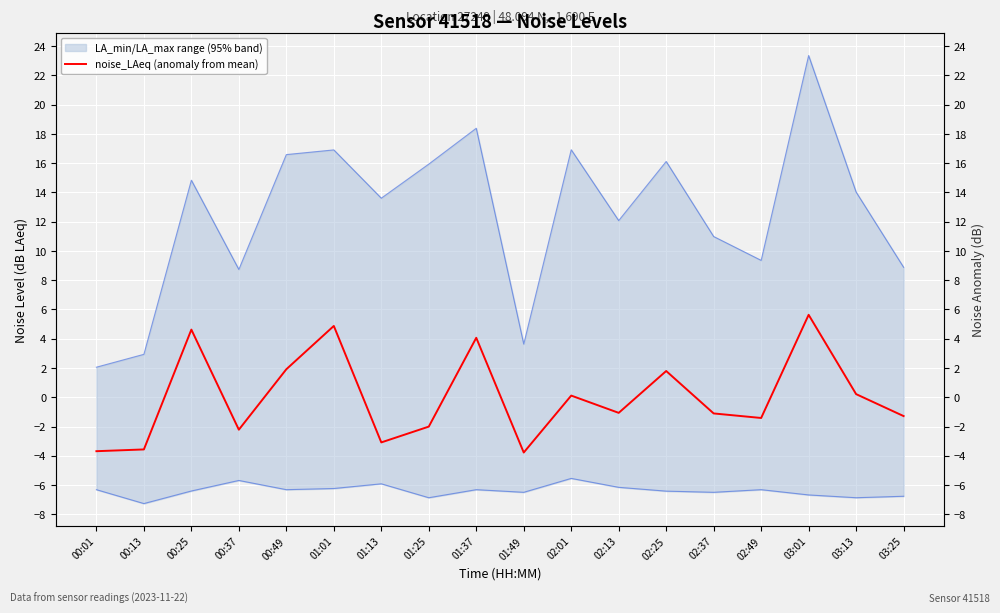

What is the difference between the values at 00:25 and 03:01?

1.0